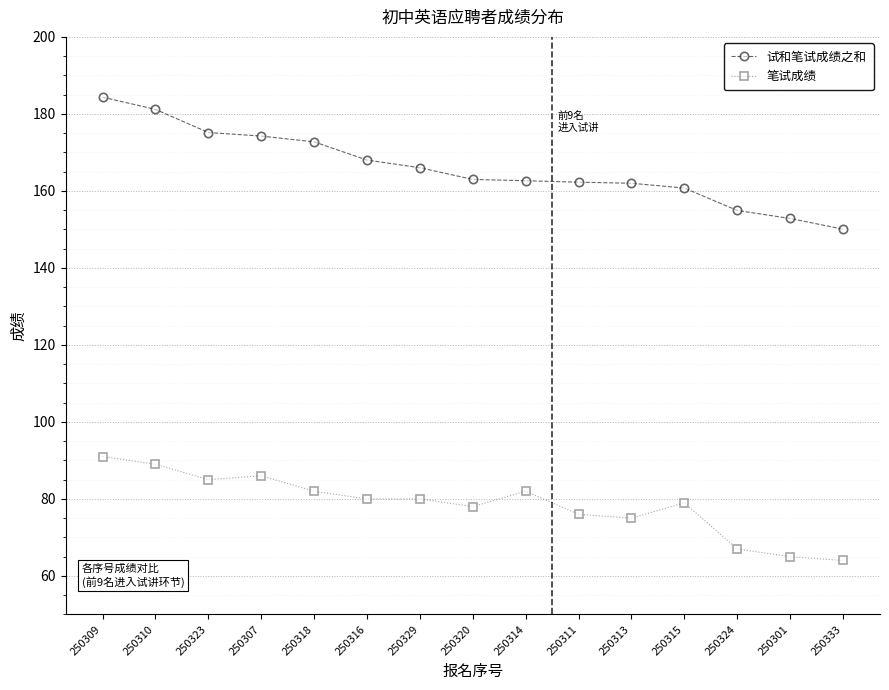

What is the sum of the 试和笔试成绩之和 values at 250320 and 250313?

325.0